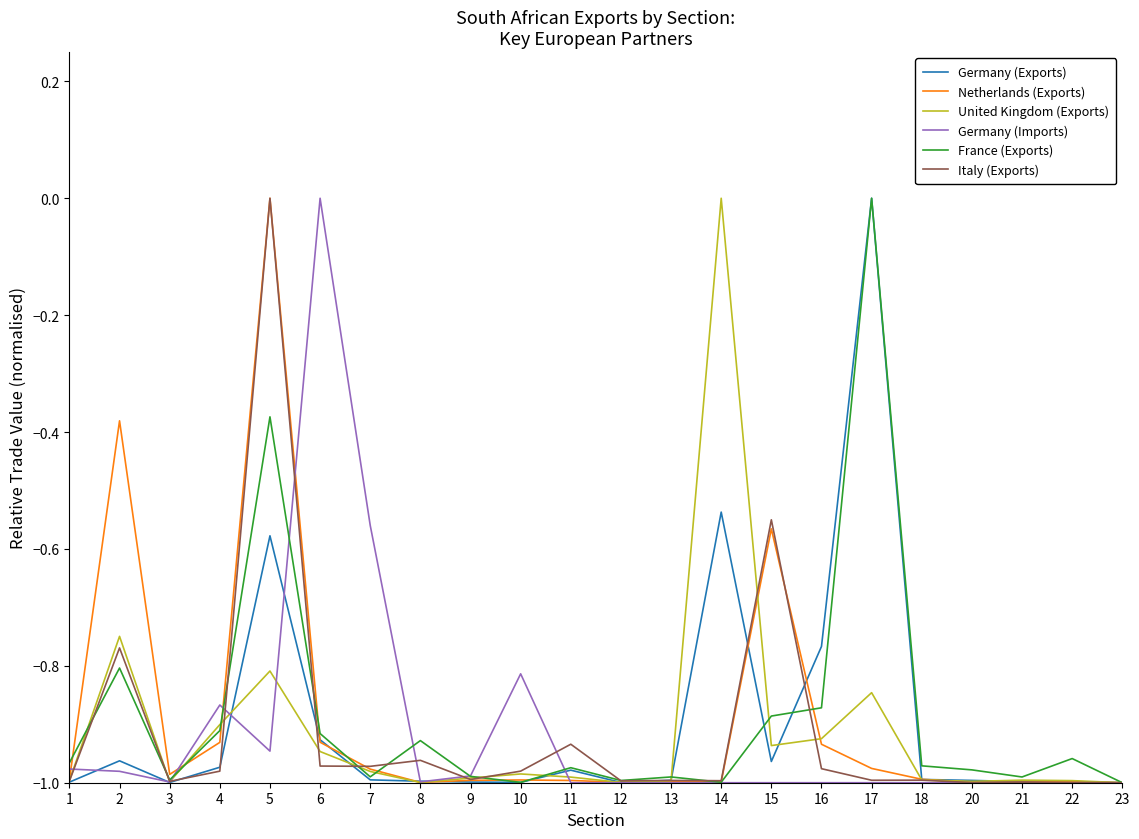

What is the spread (max minus min) of values at 14?

1.0